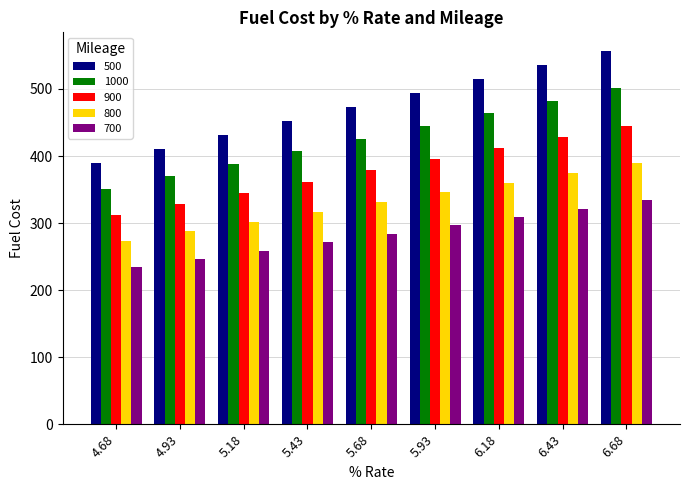

What are all the series names shown in the legend?

500, 1000, 900, 800, 700